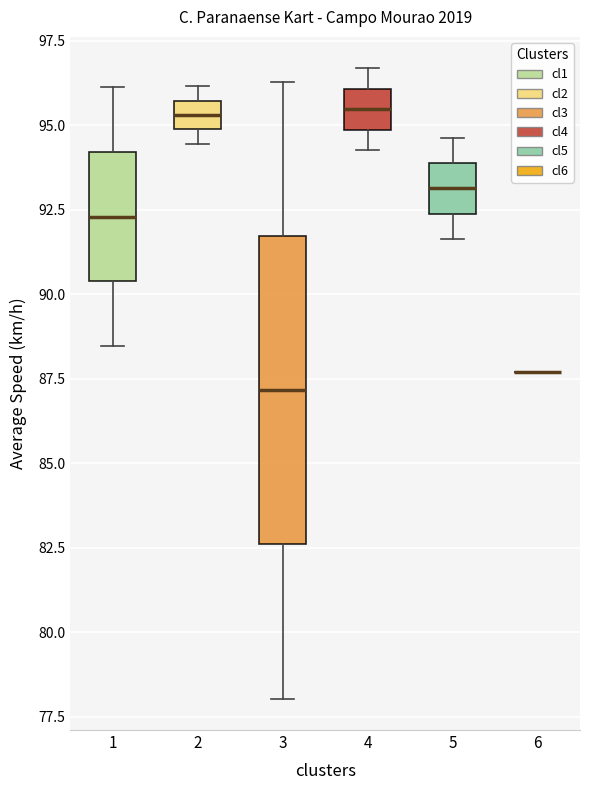

Comparing the boxes themselves (not the whiskers), which one is the tallest?

3